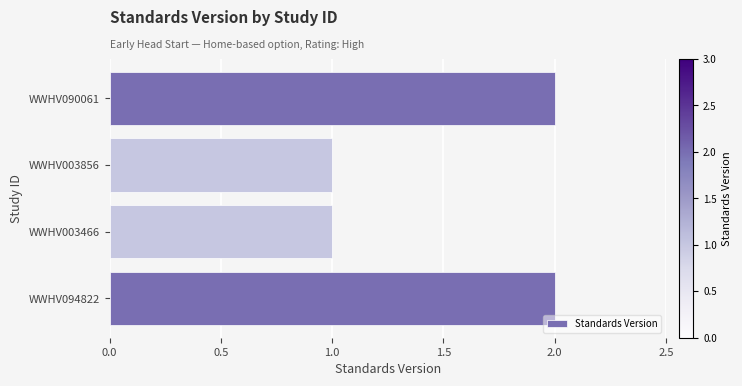

What is the sum of the values at WWHV003856 and WWHV090061?

3